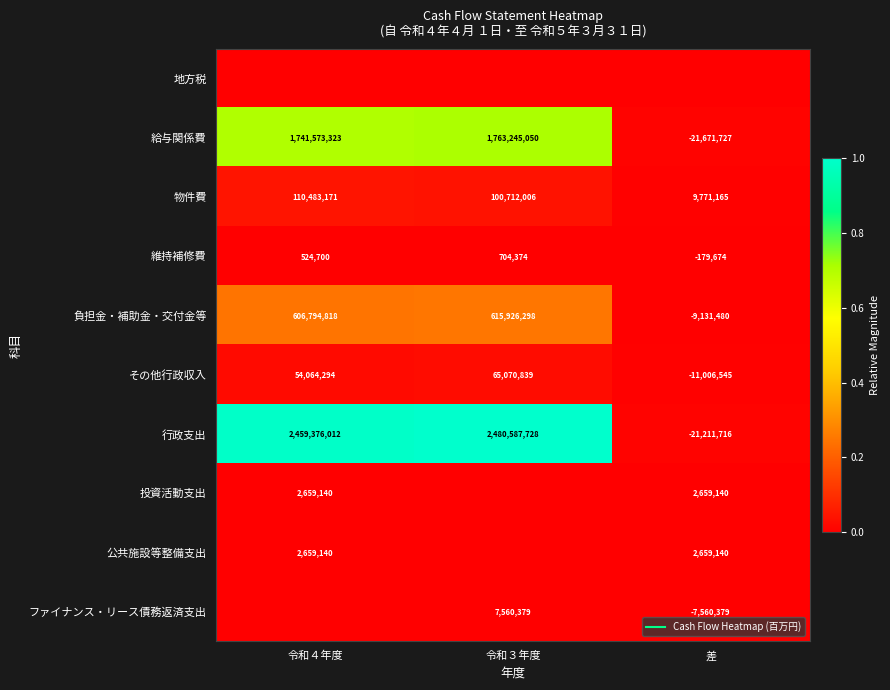

What is the difference between the maximum and minimum values in the 負担金・補助金・交付金等 series?

0.2